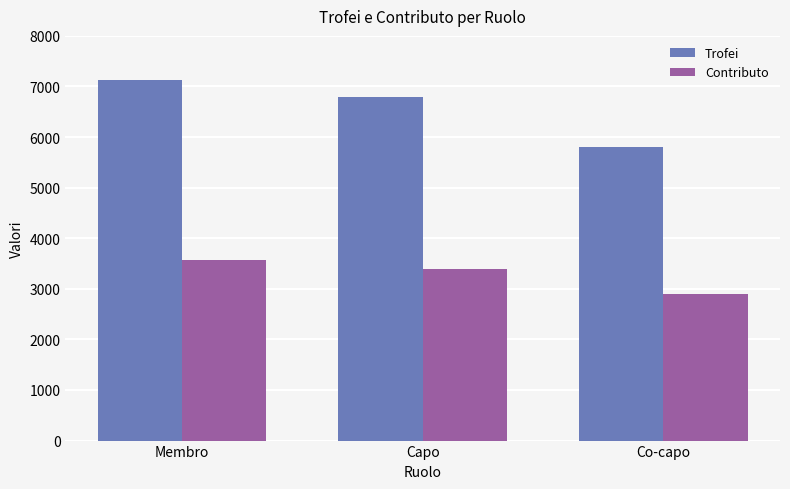

How many groups of bars are there?

3